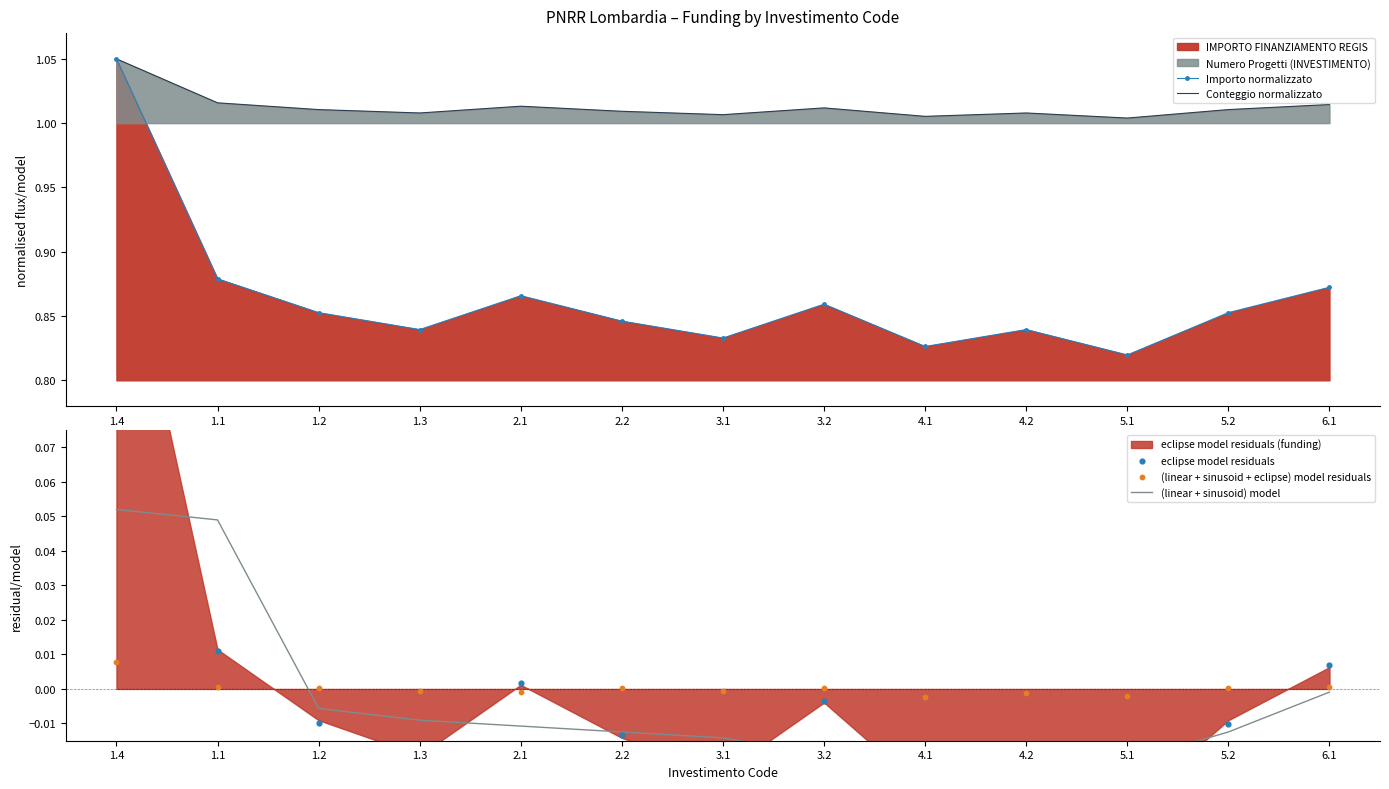

Which series reaches the maximum Y coordinate?

Importo normalizzato